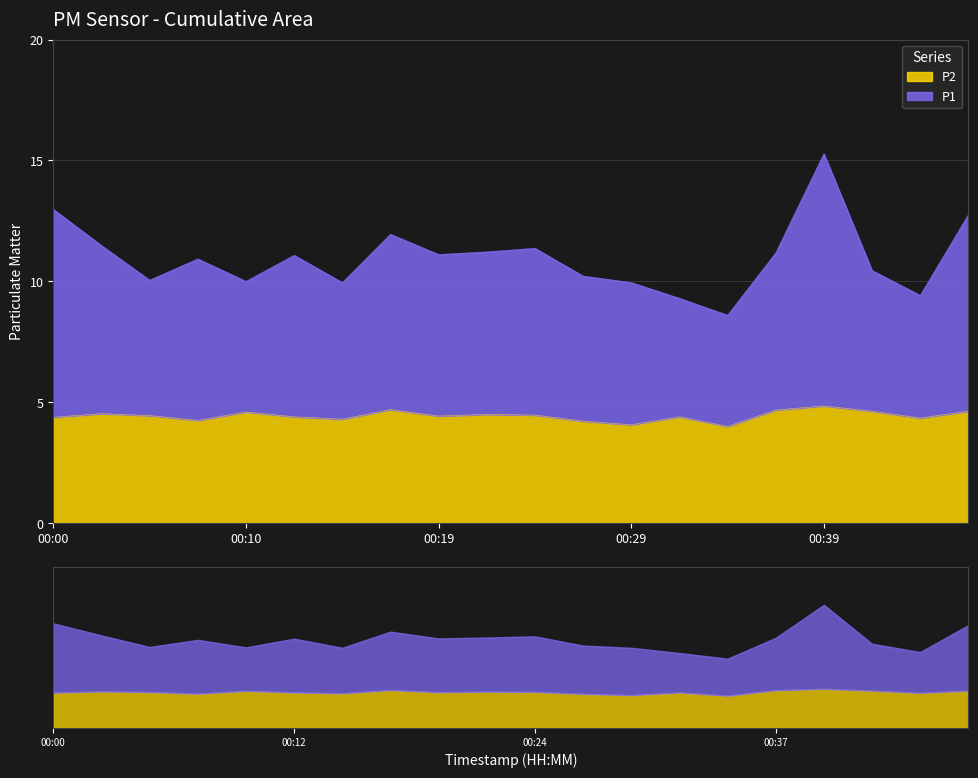

What is the minimum value for P1?

8.6